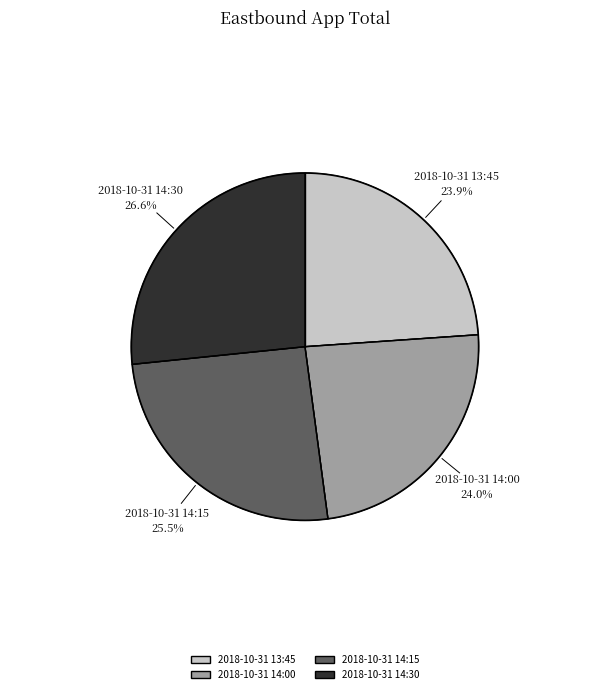

What is the smallest slice in the pie chart?

2018-10-31 13:45